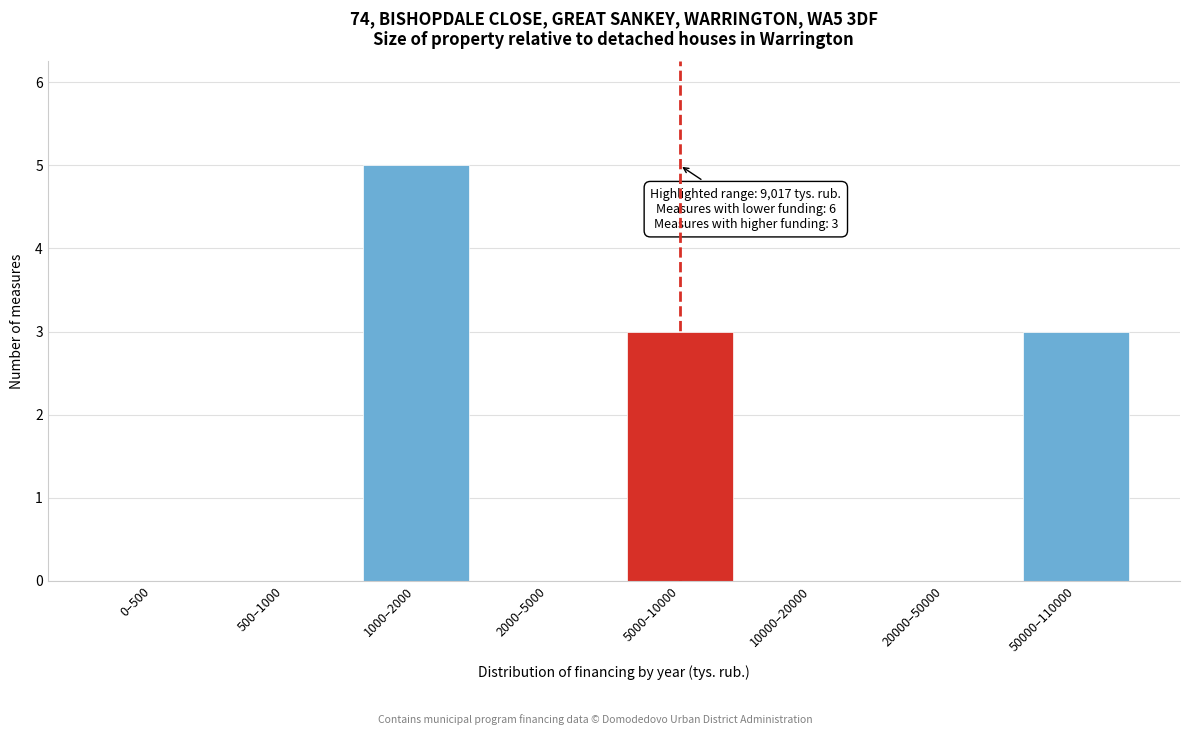

Reading right to left, transcribe all the data shown in this chart.

50000–110000=3	20000–50000=0	10000–20000=0	5000–10000=3	2000–5000=0	1000–2000=5	500–1000=0	0–500=0